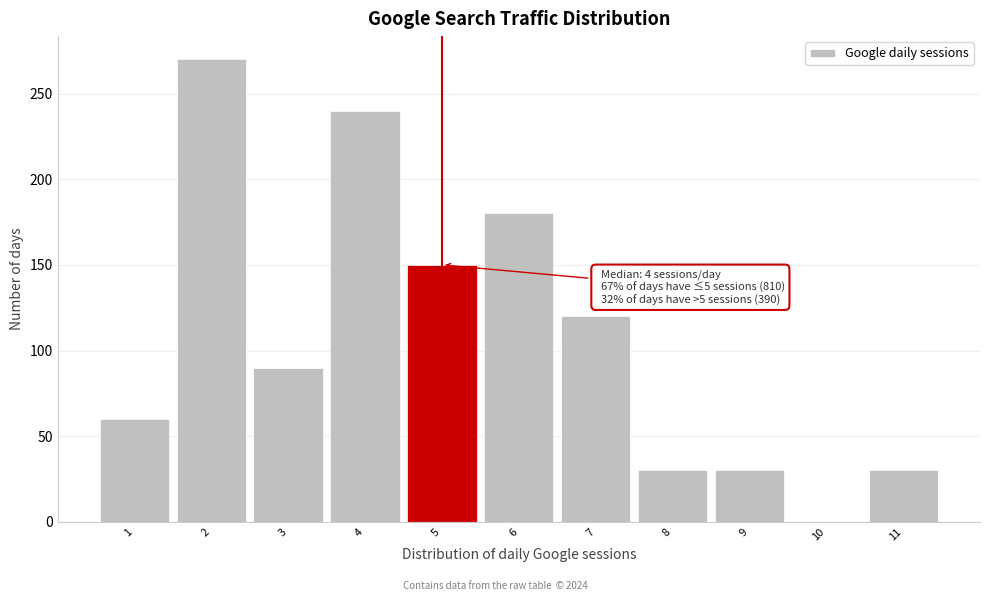

Which range on the x-axis has the tallest bar?

1.5 to 2.5